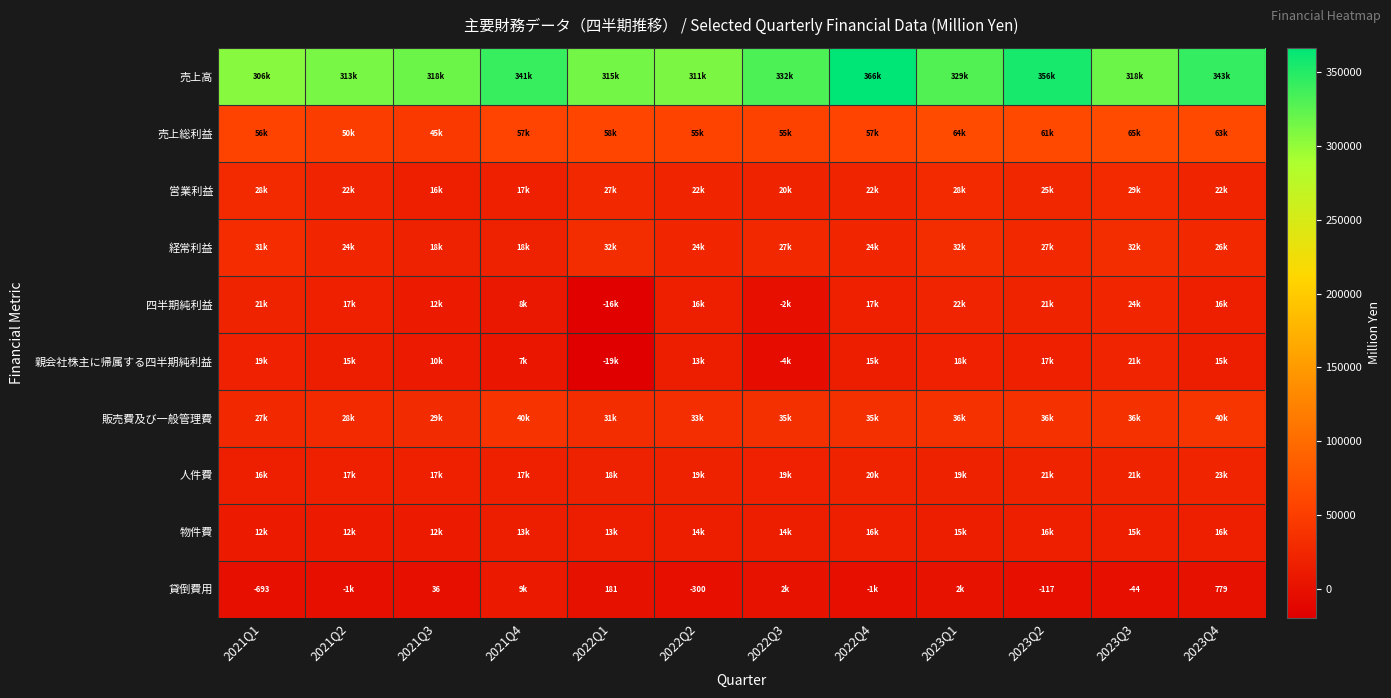

What is the minimum value shown in the chart?

-19492